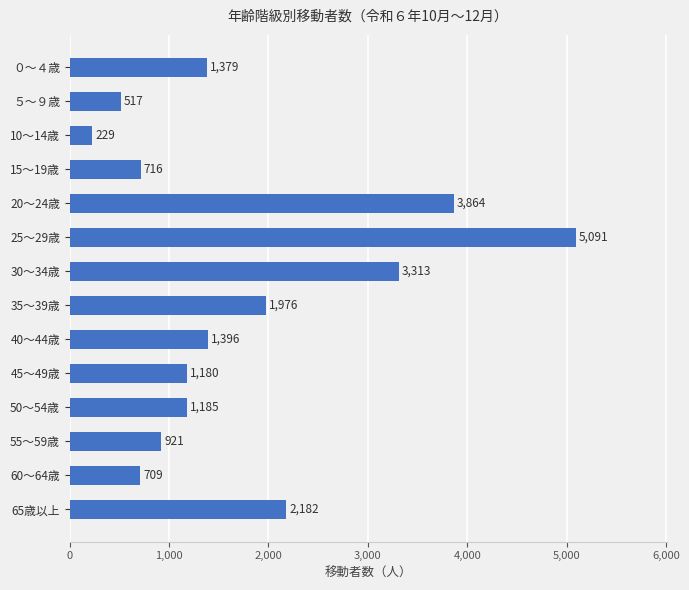

What is the minimum value shown in the chart?

228.6